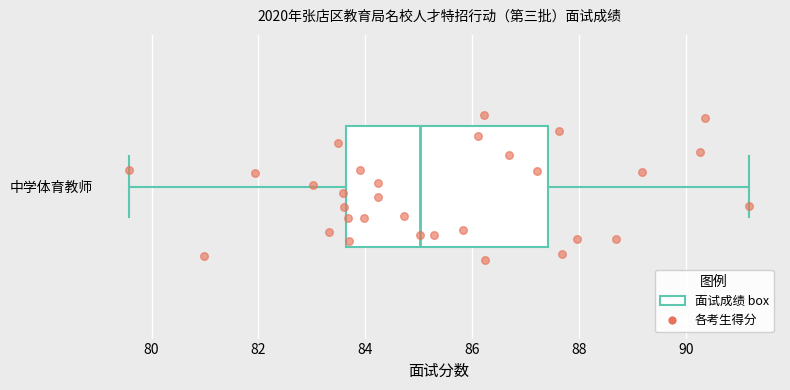

Read this box plot against the x-axis: the position of the median line, the range covered by the box, and the ends of both whiskers. The values are not printed on the chart, so give them approximately, as read against the axis.

median 85.0, box 83.6 to 87.4, whiskers 79.6 to 91.2